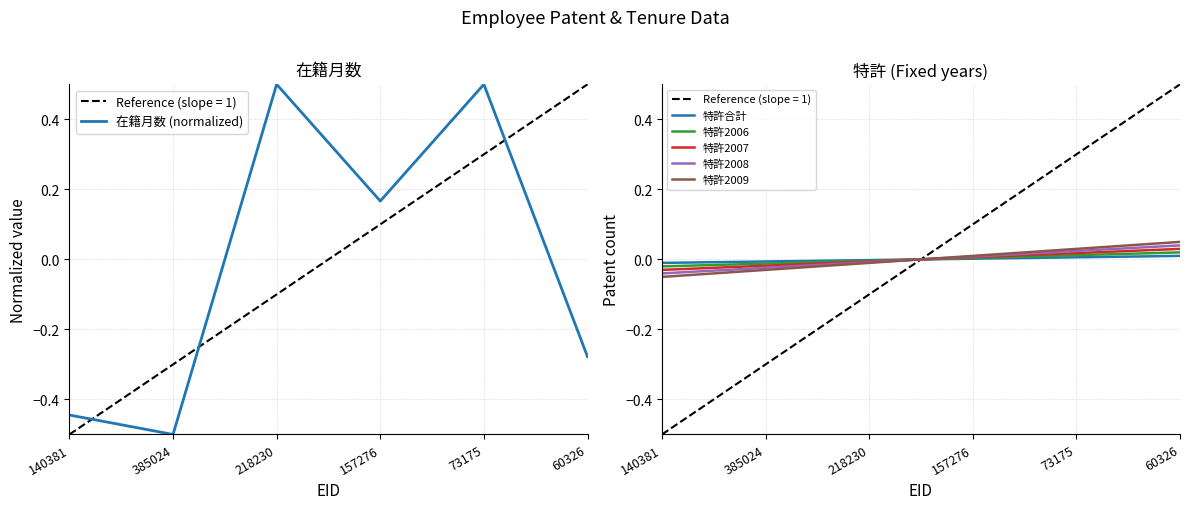

At how many categories does at least one series exceed 0?

4